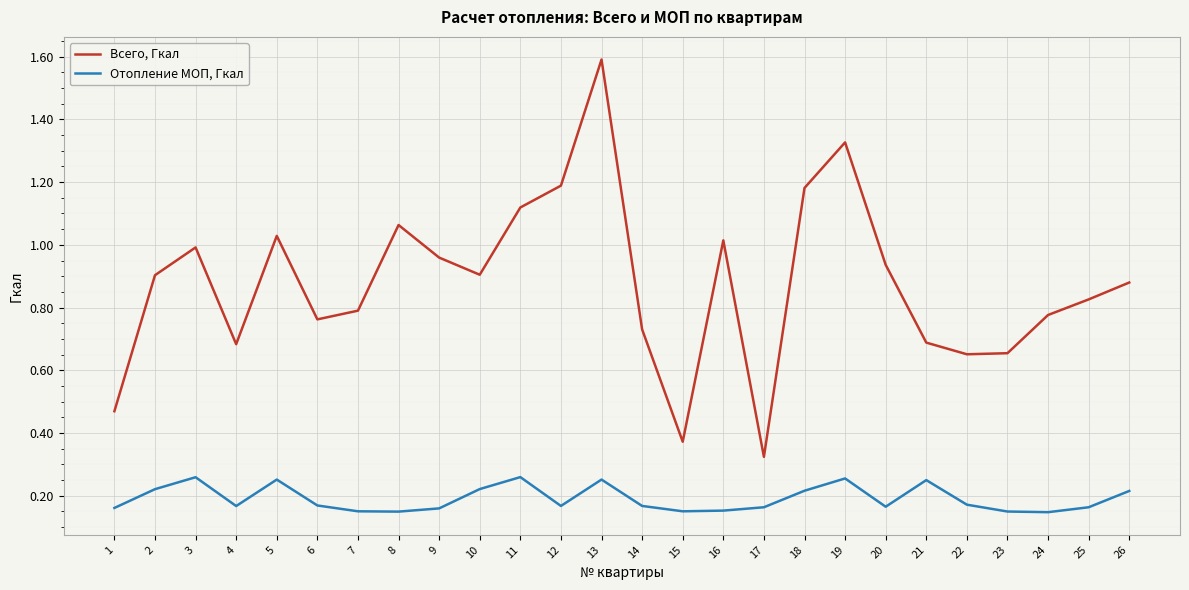

Rank the series by their maximum value, from highest to lowest.

Всего, Гкал, Отопление МОП, Гкал